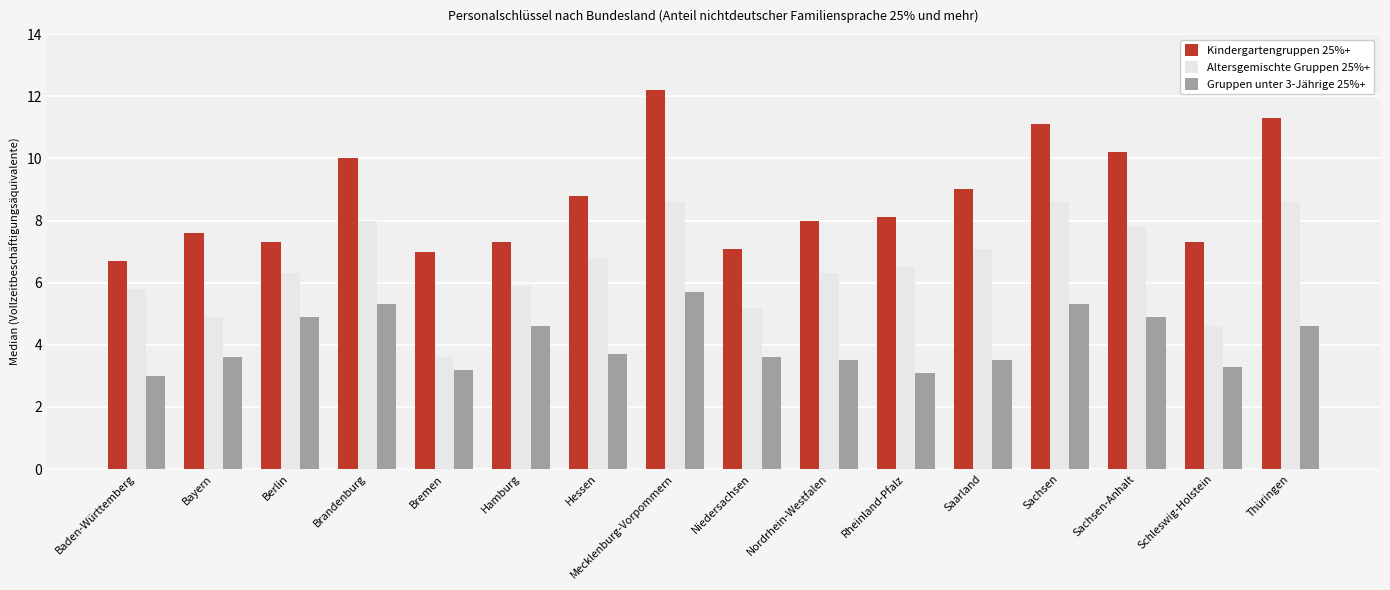

What is the spread (max minus min) of values at Sachsen?

5.8